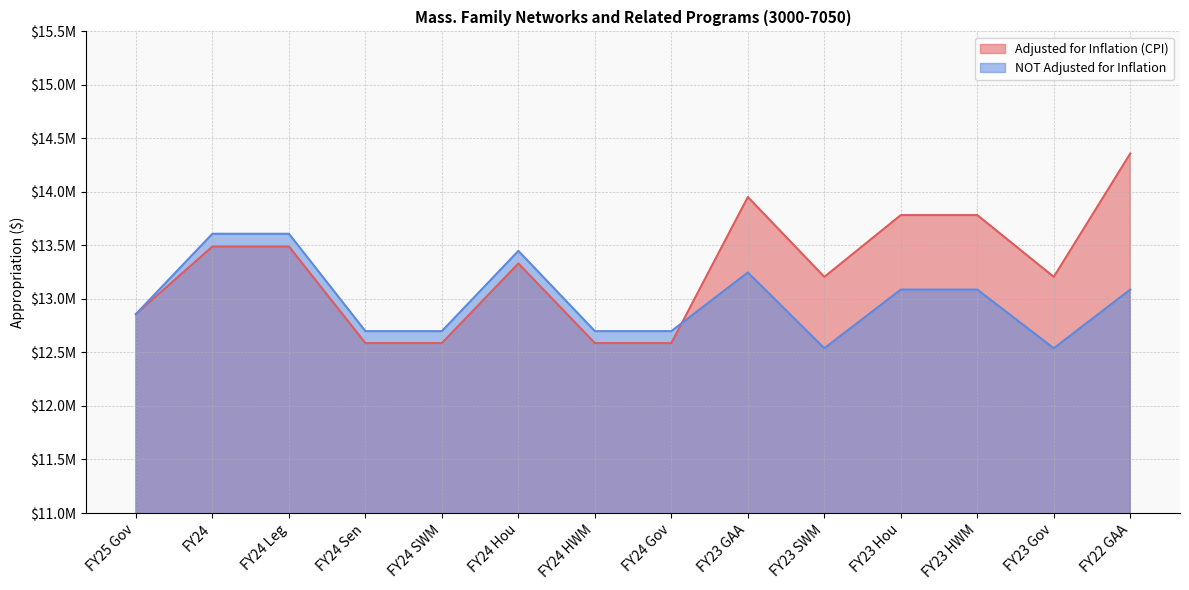

Is it true that NOT Adjusted for Inflation equals 13609190 at FY24?

True